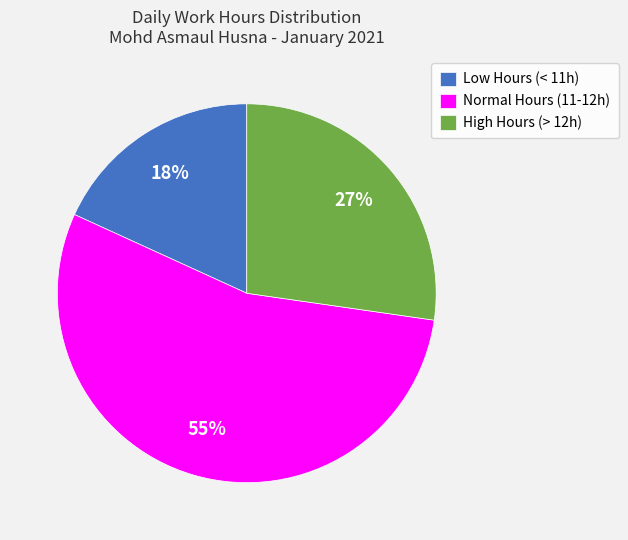

To the nearest percent, what is the average slice percentage?

33%